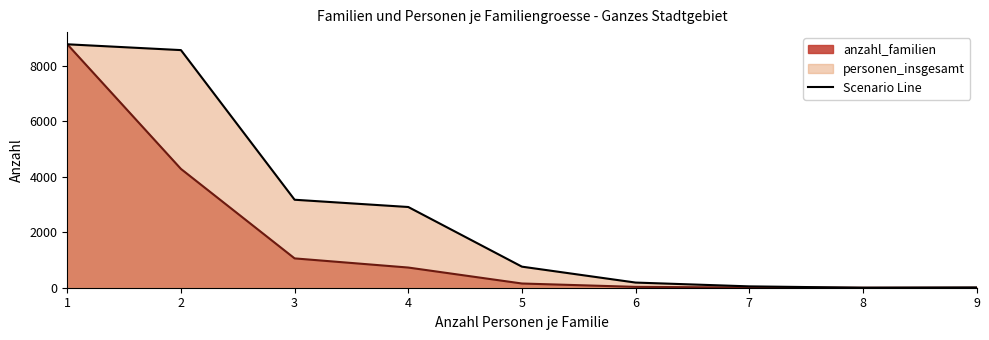

At 4, list the series in order from smallest to largest.

anzahl_familien, personen_insgesamt